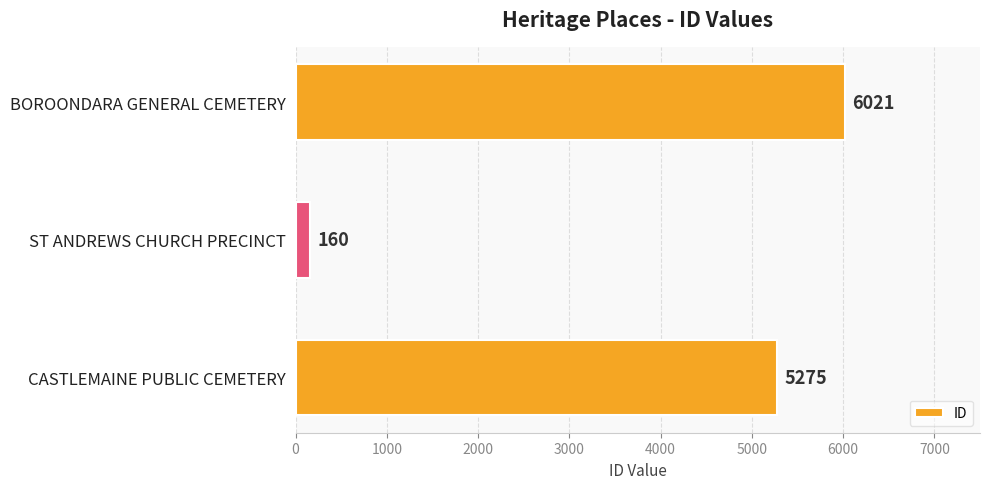

What is the average value?

3819